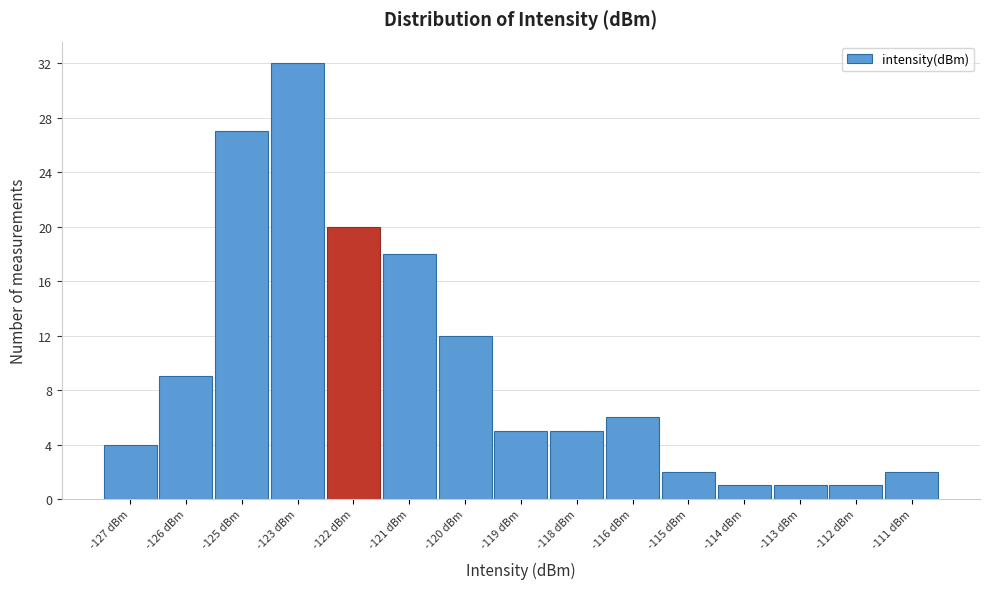

Reading left to right, extract all data points from this chart.

4	9	27	32	20	18	12	5	5	6	2	1	1	1	2